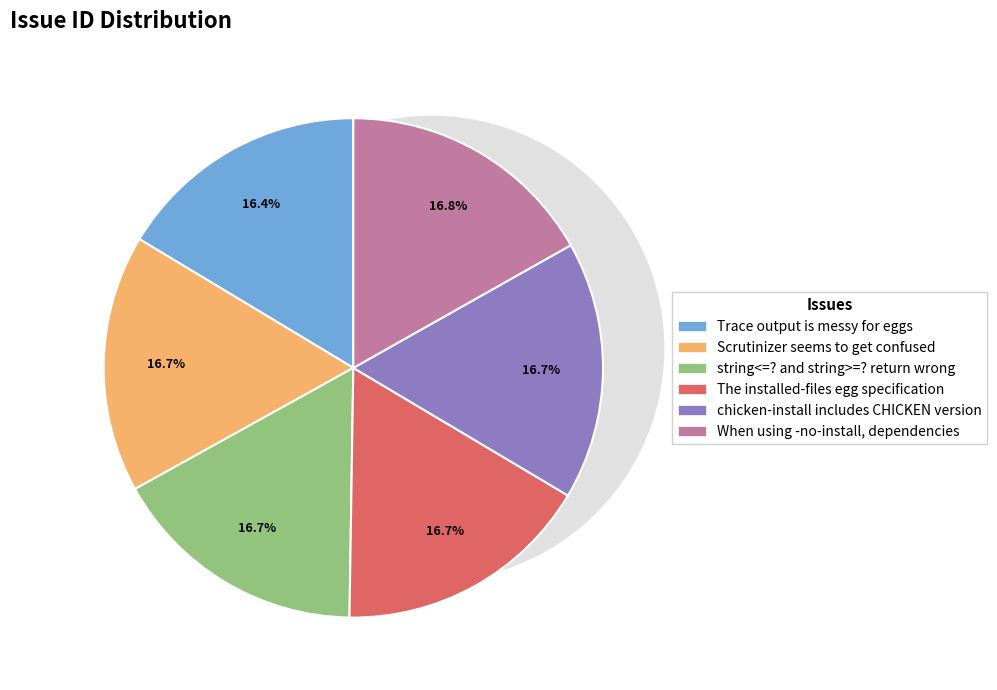

Which slice is the largest?

When using -no-install, dependencies